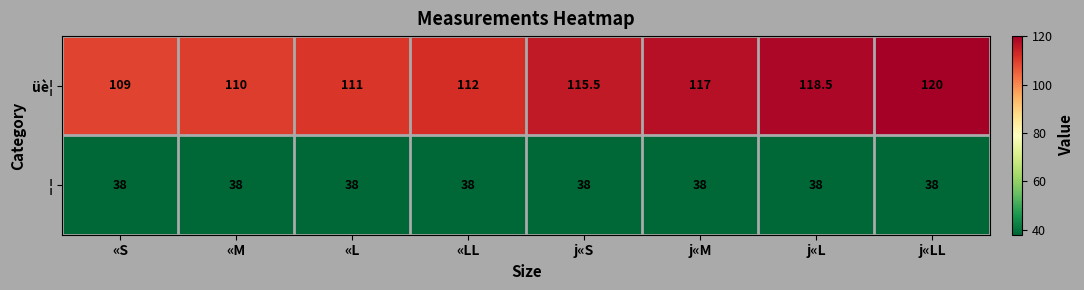

The üè¦ series shows 120.0 at j«LL. True or false?

True